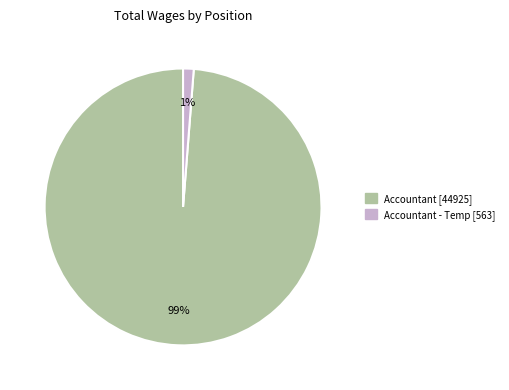

To the nearest percent, what is the average slice percentage?

50%